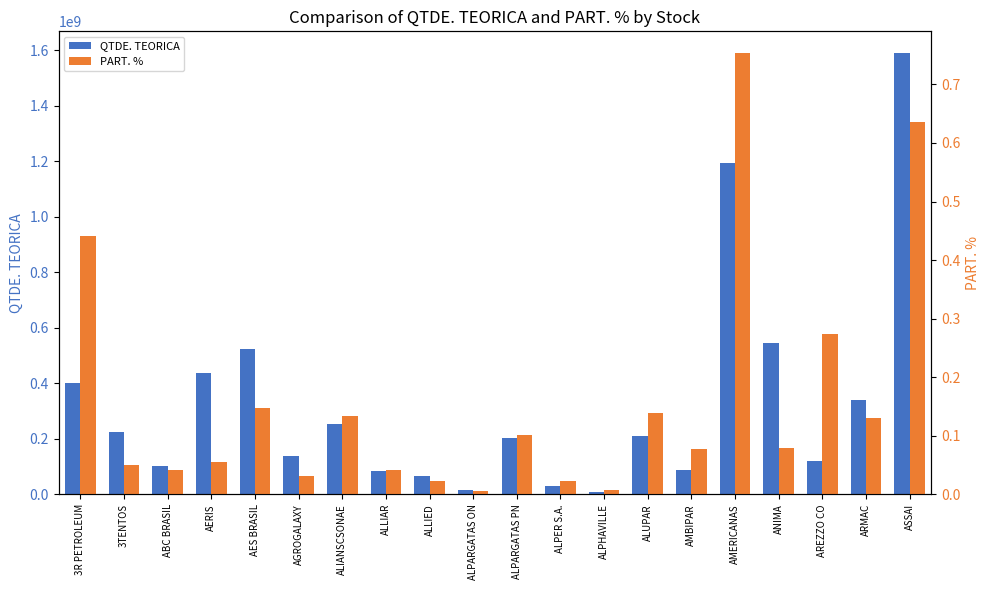

What value does the PART. % series have at 3TENTOS?

0.1